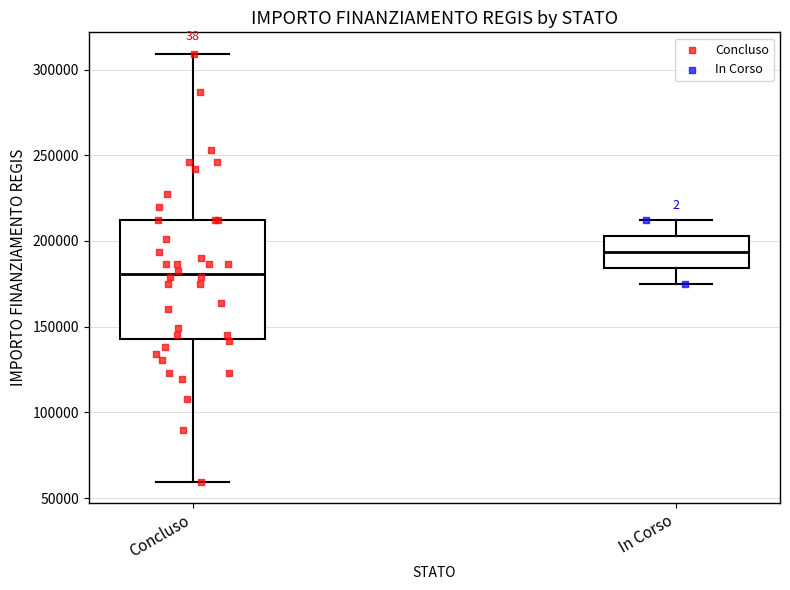

Which box has the lowest median line?

Concluso